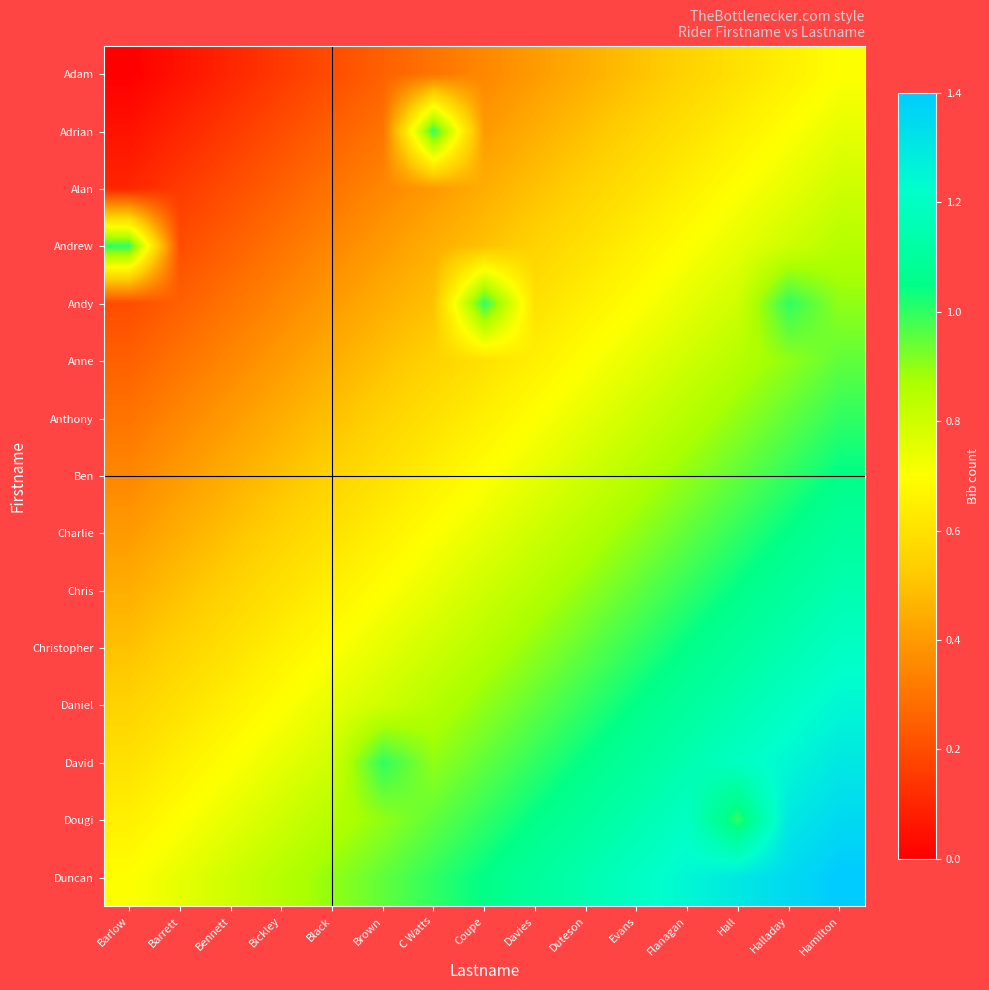

Rank the series at Evans from lowest to highest value.

Adam, Adrian, Alan, Andrew, Andy, Anne, Anthony, Ben, Charlie, Chris, Christopher, Daniel, David, Dougi, Duncan